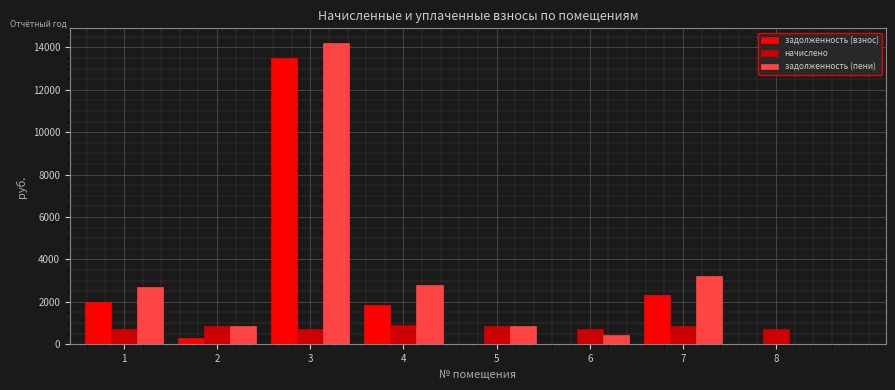

The value of задолженность (пени) at 8 is 8240.9. True or false?

False